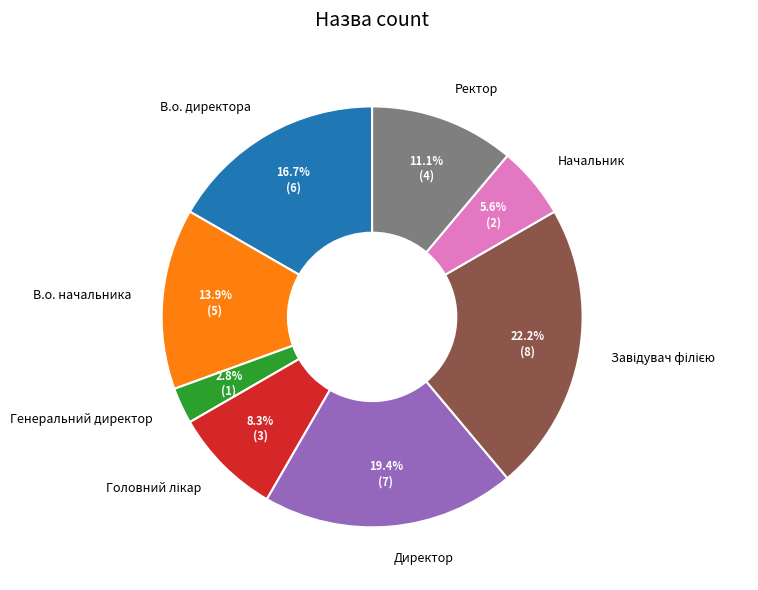

Approximately how many times larger is the value at В.о. начальника compared to Директор?

0.7